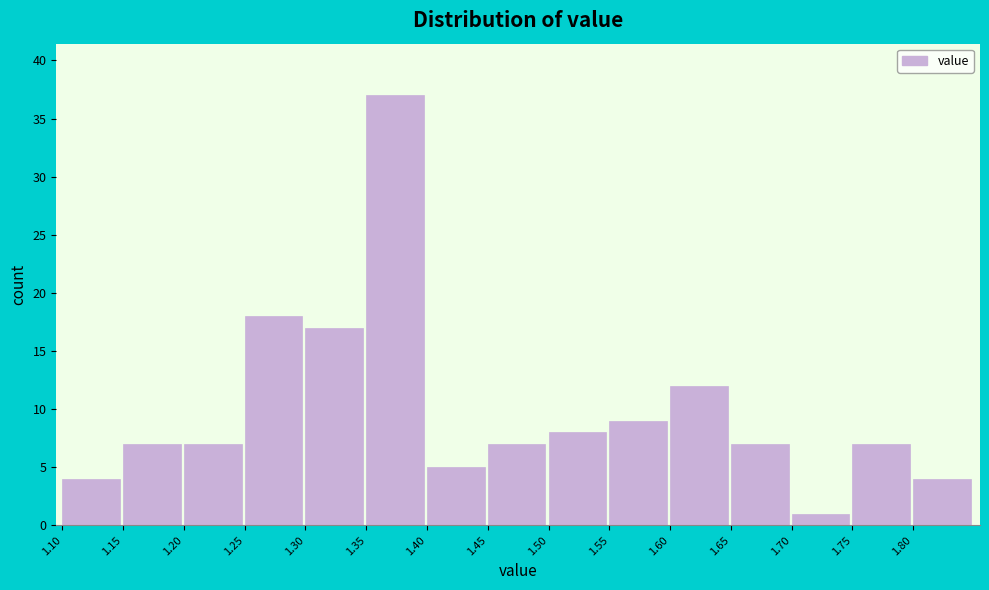

Reading left to right, transcribe this chart: for each bar, give the range it covers on the x-axis and its height. The values are not printed on the chart, so give them approximately, as read against the axis.

1.10 to 1.15: 4
1.15 to 1.20: 7
1.20 to 1.25: 7
1.25 to 1.30: 18
1.30 to 1.35: 17
1.35 to 1.40: 37
1.40 to 1.45: 5
1.45 to 1.50: 7
1.50 to 1.55: 8
1.55 to 1.60: 9
1.60 to 1.65: 12
1.65 to 1.70: 7
1.70 to 1.75: 1
1.75 to 1.80: 7
1.80 to 1.85: 4